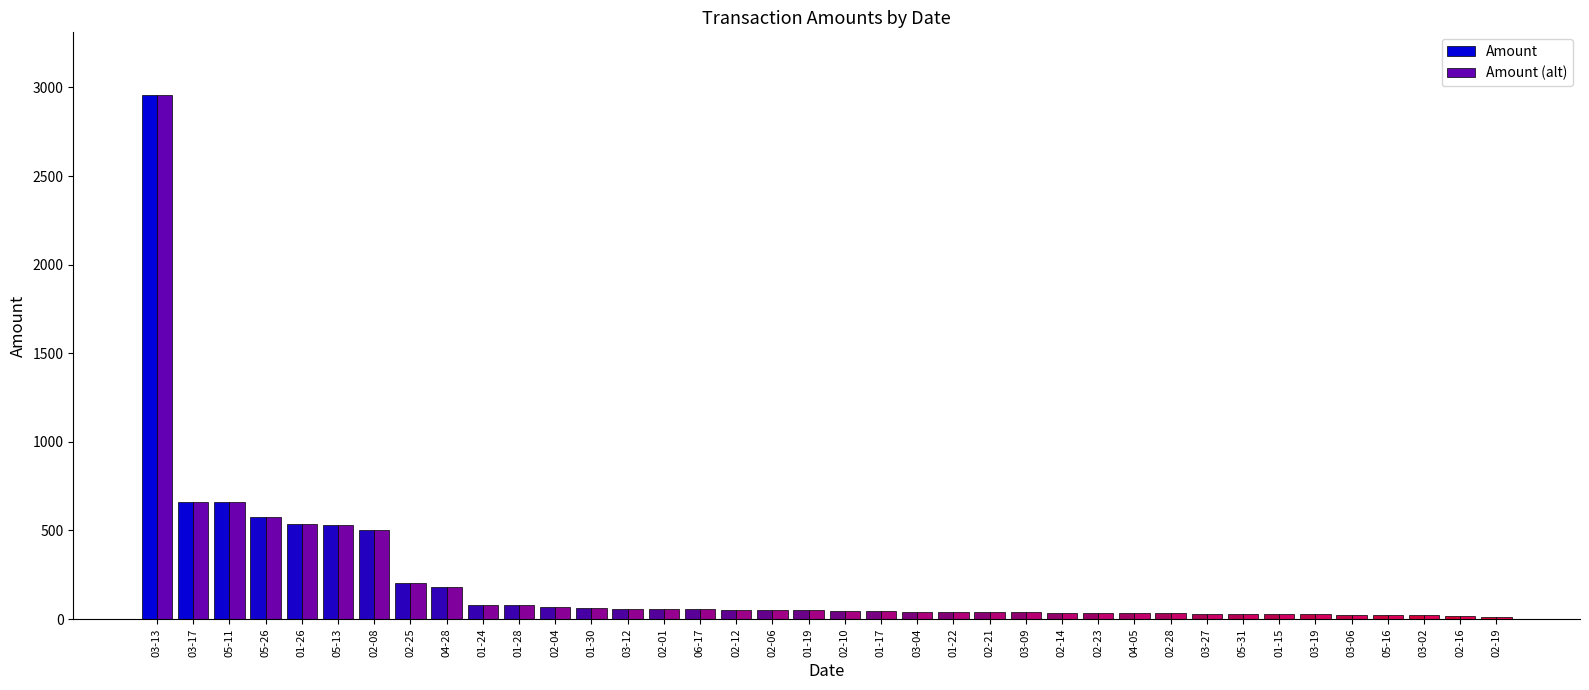

How many distinct data groups are displayed?

2